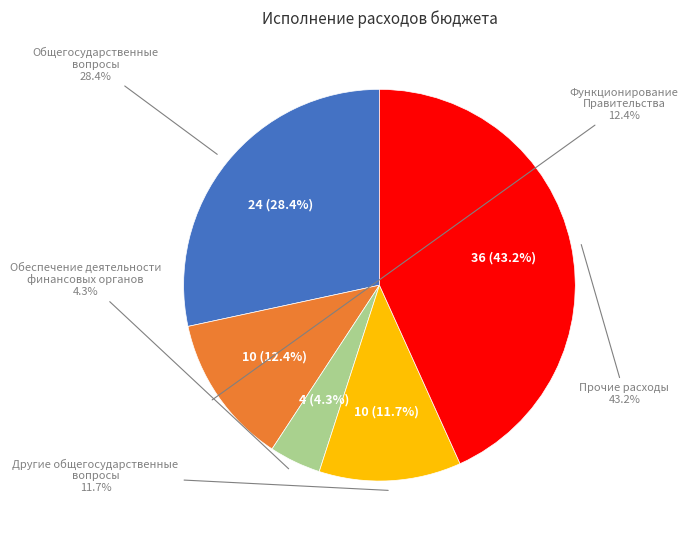

Rank the categories by value from highest to lowest.

Прочие расходы, ОБЩЕГОСУДАРСТВЕННЫЕ ВОПРОСЫ, Функционирование Правительства, Другие общегосударственные вопросы, Обеспечение деятельности финансовых органов